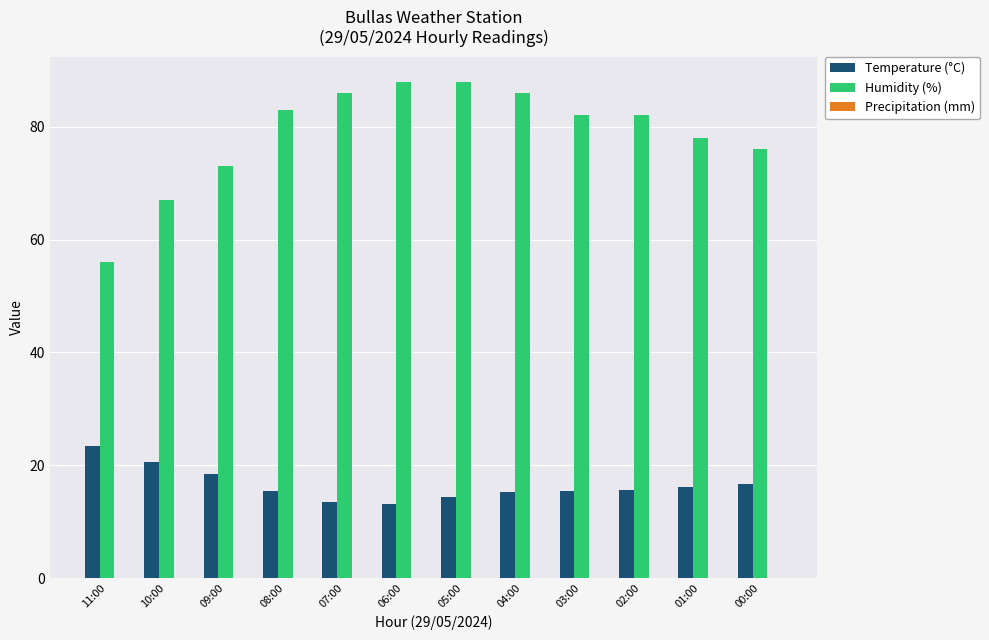

Rank the series by their maximum value, from highest to lowest.

Humidity (%), Temperature (°C)